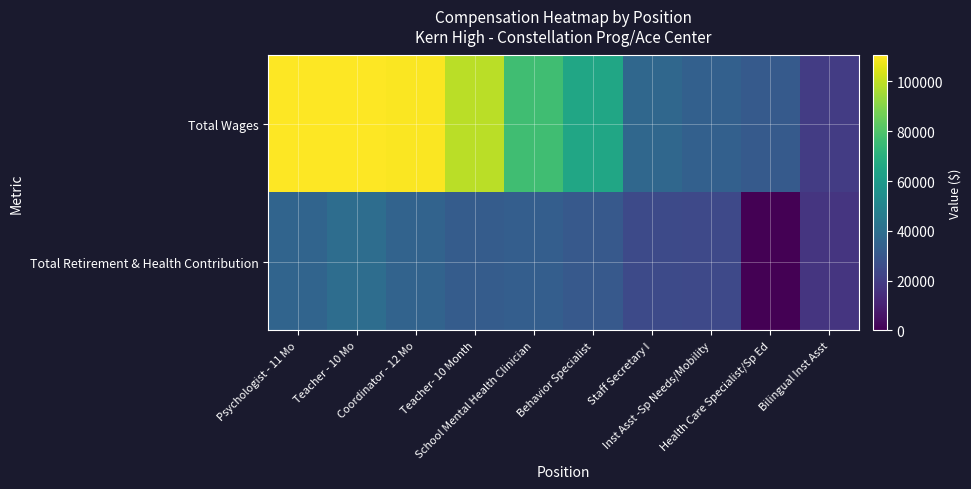

Reading left to right, transcribe all the data shown in this chart.

Total Wages: Psychologist - 11 Mo=110439	Teacher - 10 Mo=110390	Coordinator - 12 Mo=109865	Teacher- 10 Month=99077	School Mental Health Clinician=76639	Behavior Specialist=65208	Staff Secretary I=36736	Inst Asst -Sp Needs/Mobility=33989	Health Care Specialist/Sp Ed=31064	Bilingual Inst Asst=19617
Total Retirement & Health Contribution: Psychologist - 11 Mo=35500	Teacher - 10 Mo=39356	Coordinator - 12 Mo=35352	Teacher- 10 Month=31933	School Mental Health Clinician=33026	Behavior Specialist=30727	Staff Secretary I=24894	Inst Asst -Sp Needs/Mobility=24423	Health Care Specialist/Sp Ed=0	Bilingual Inst Asst=17130